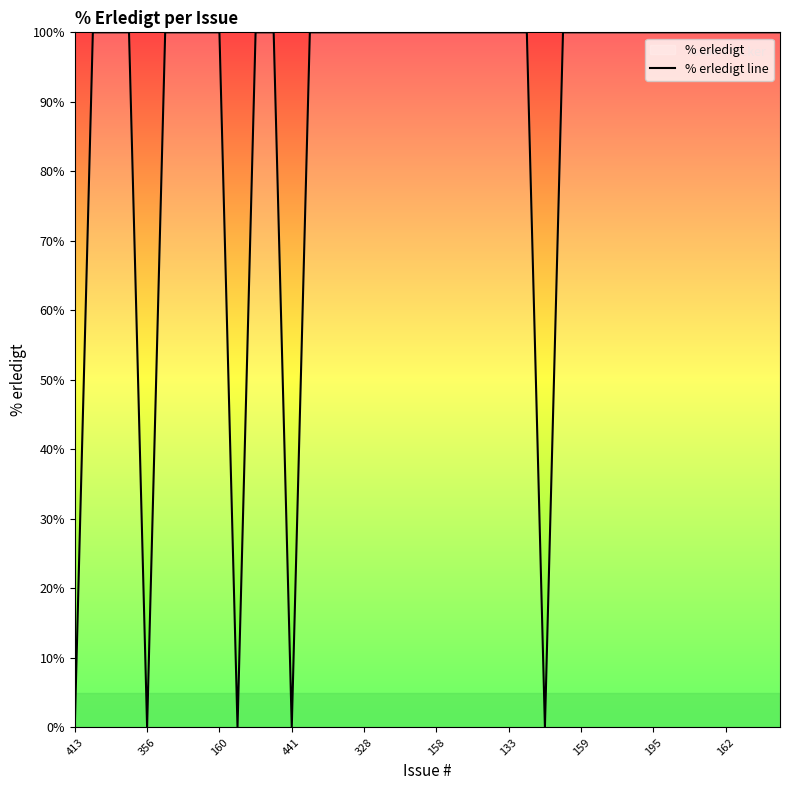

Is this an area chart (filled region under the line)?

No